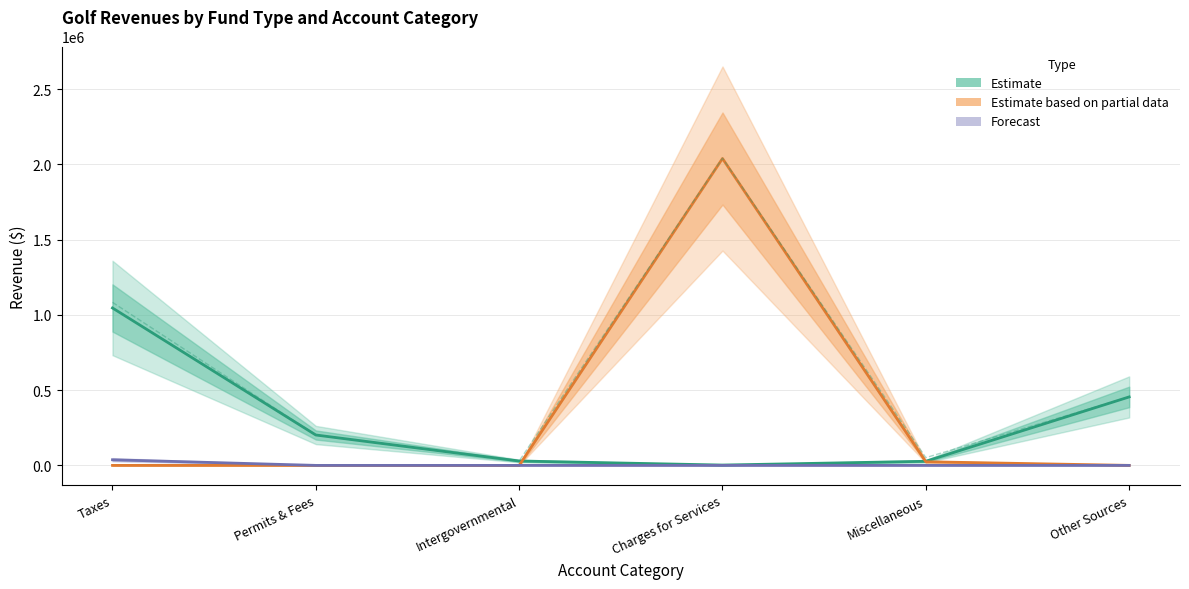

Reading left to right, extract all data points from this chart.

General (Estimate): Taxes=1046182	Permits & Fees=201927	Intergovernmental=29138	Charges for Services=2190	Miscellaneous=27289	Other Sources=455000
Enterprise (Partial): Taxes=0	Permits & Fees=0	Intergovernmental=0	Charges for Services=2039451	Miscellaneous=24129	Other Sources=0
Special Revenue (Forecast): Taxes=37344	Permits & Fees=0	Intergovernmental=0	Charges for Services=0	Miscellaneous=52	Other Sources=0
Account Total: Taxes=1083526	Permits & Fees=201927	Intergovernmental=29138	Charges for Services=2041641	Miscellaneous=51470	Other Sources=455000